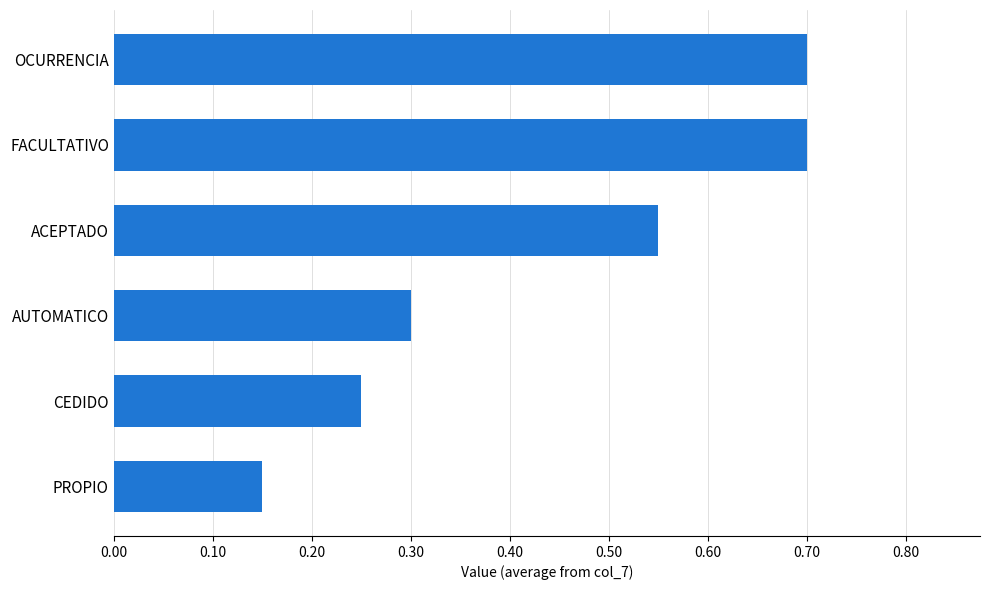

What is the greatest value displayed?

0.7